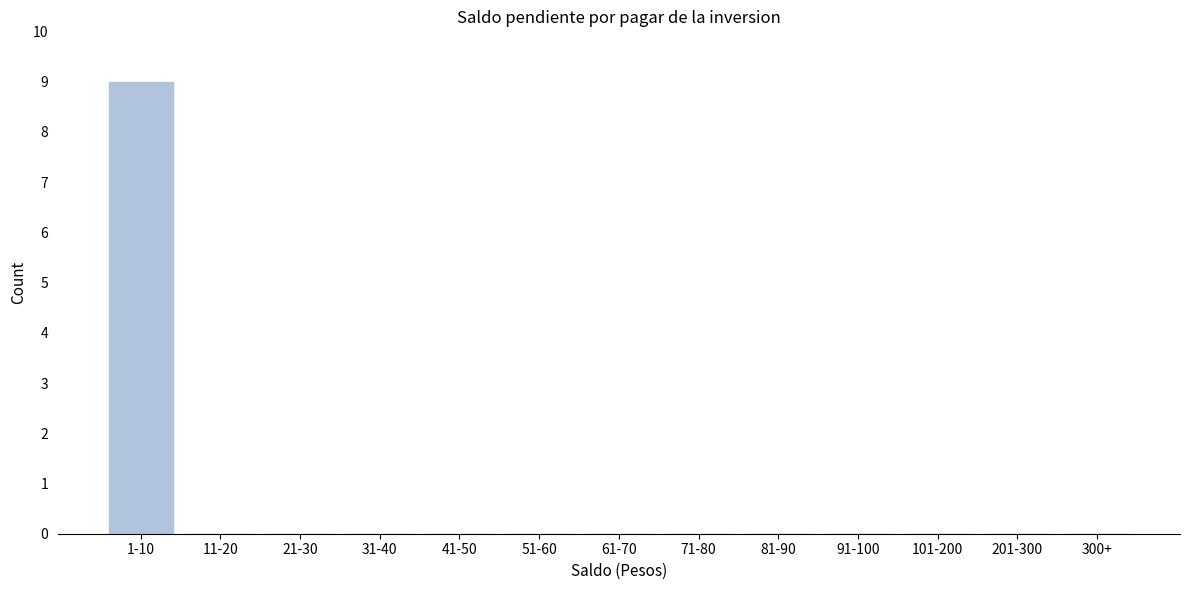

Reading left to right, list all the values displayed in this chart.

1-10=9	11-20=0	21-30=0	31-40=0	41-50=0	51-60=0	61-70=0	71-80=0	81-90=0	91-100=0	101-200=0	201-300=0	300+=0